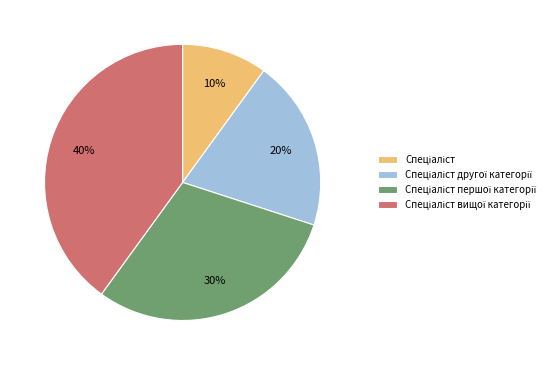

Is there any slice that represents more than half of the pie?

No